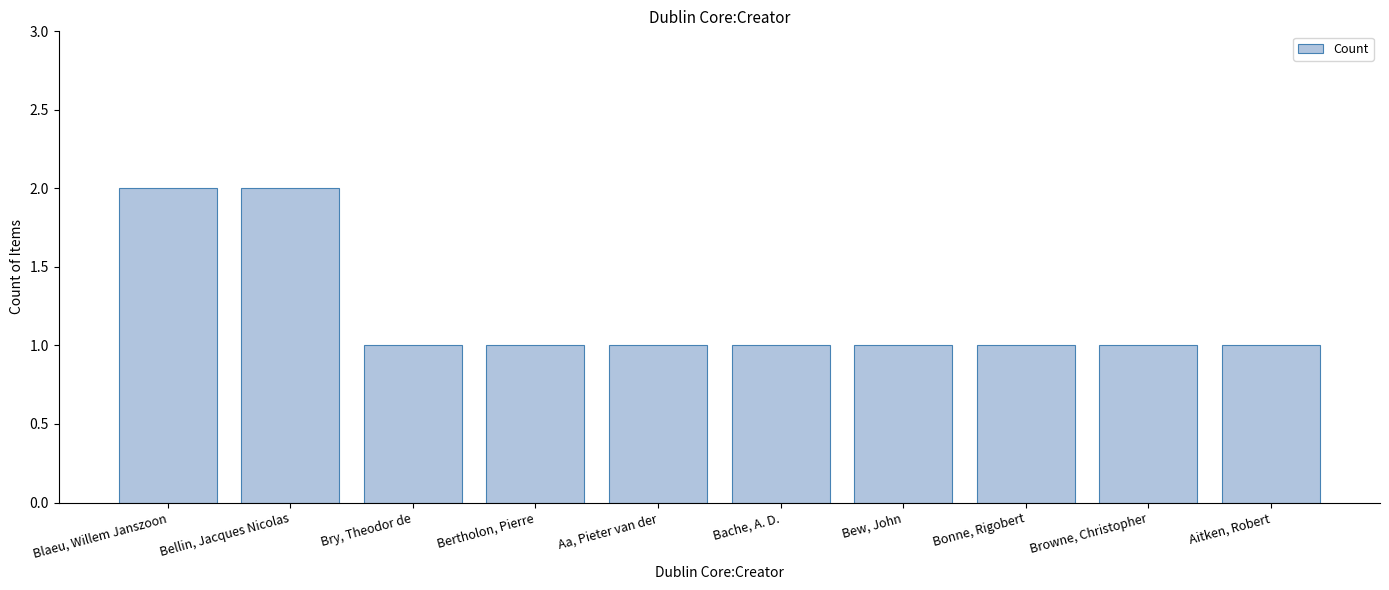

Count the values in the range 1 to 2.

10